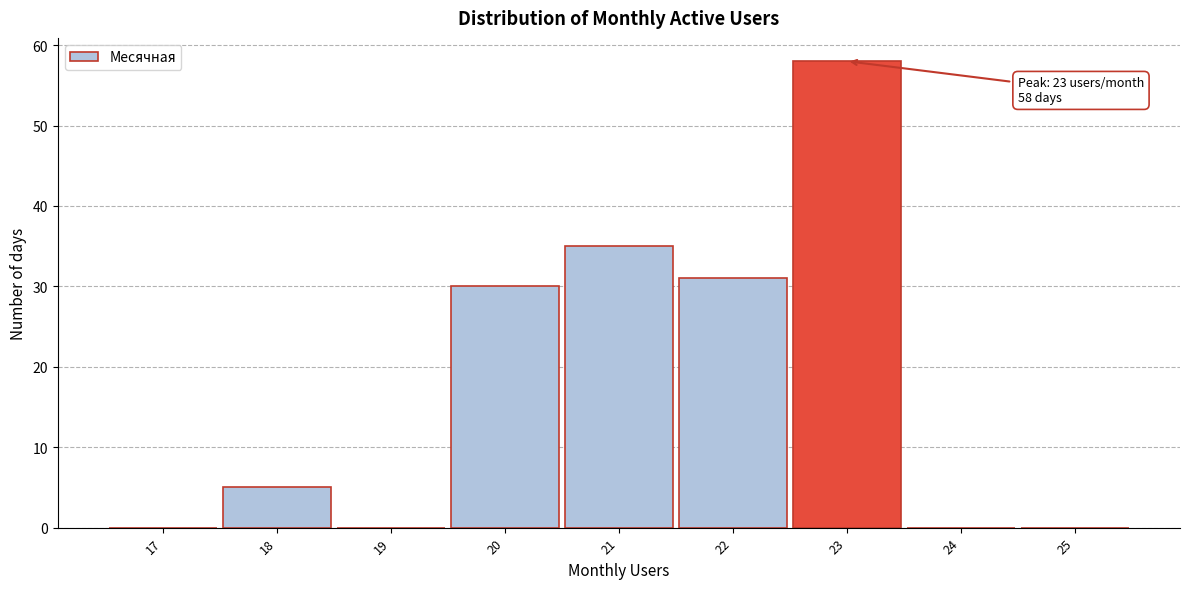

Reading left to right, transcribe all the data shown in this chart.

17=0	18=5	19=0	20=30	21=35	22=31	23=58	24=0	25=0